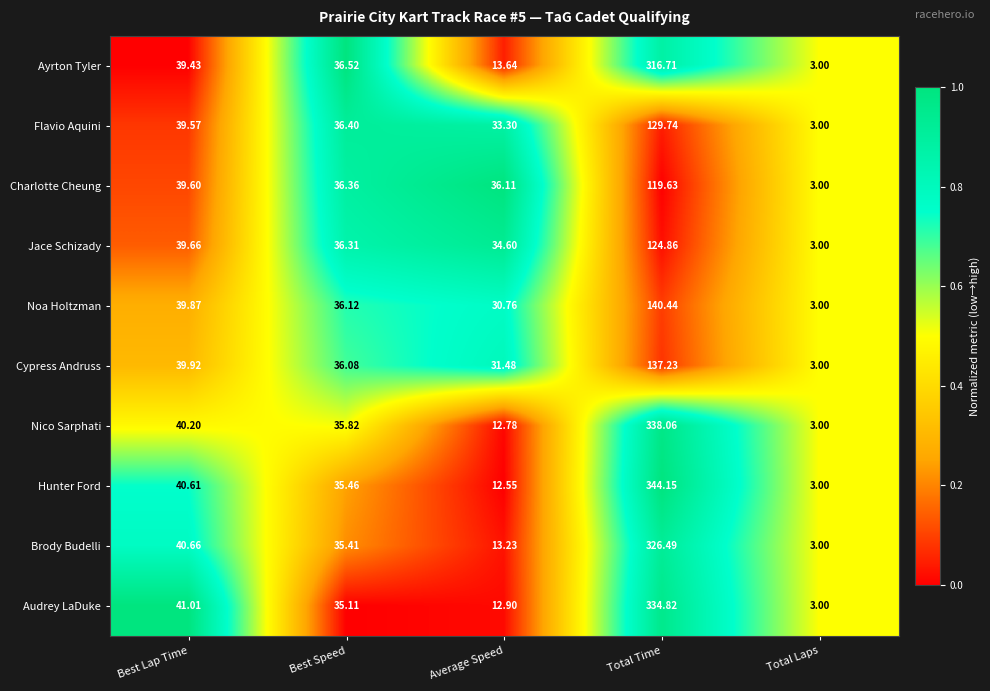

Where does the Noa Holtzman series first go above 36?

Best Lap Time